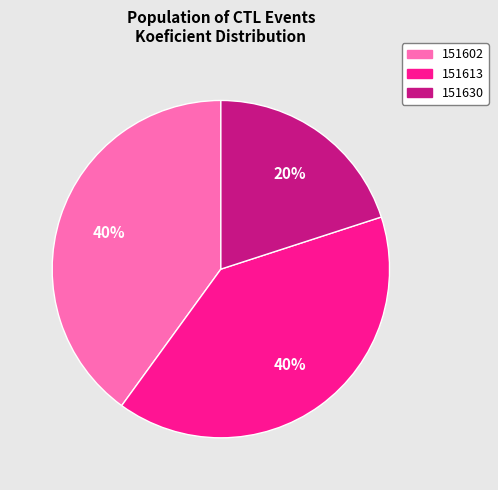

The 151613 slice represents 28% of the pie. True or false?

False